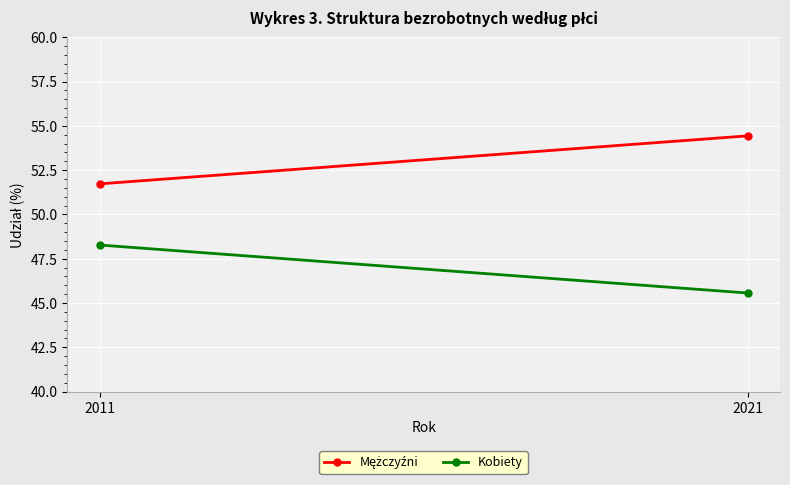

What is the sum of all Mężczyźni values?

106.2